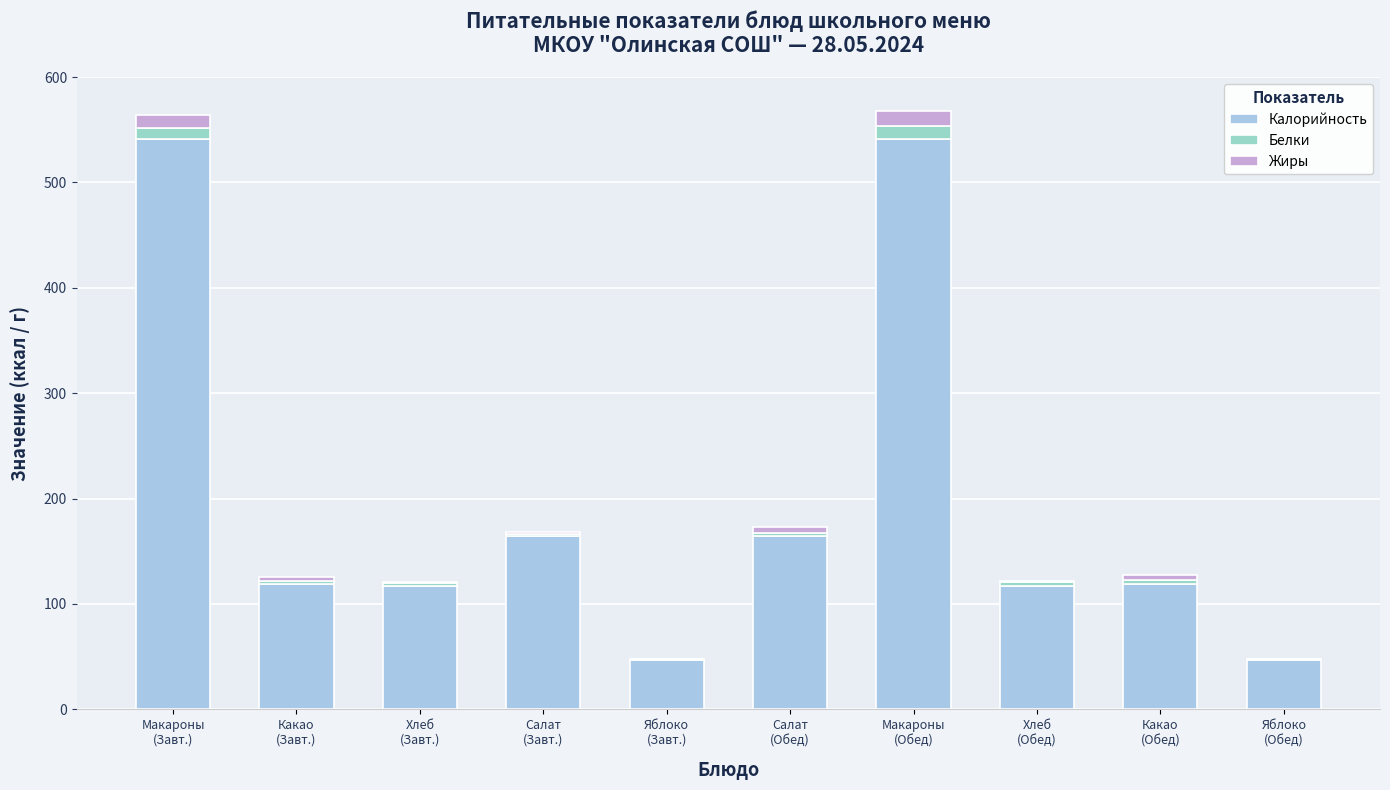

How many series are shown in this chart?

3